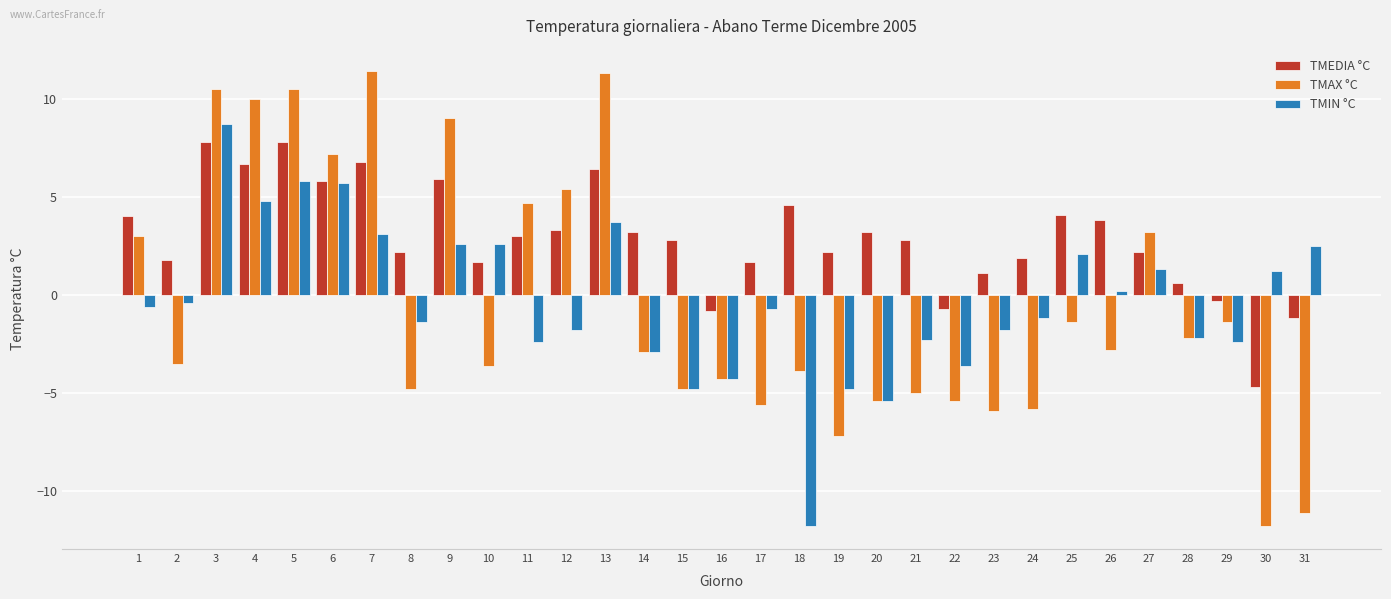

How many bars are there in each group?

3